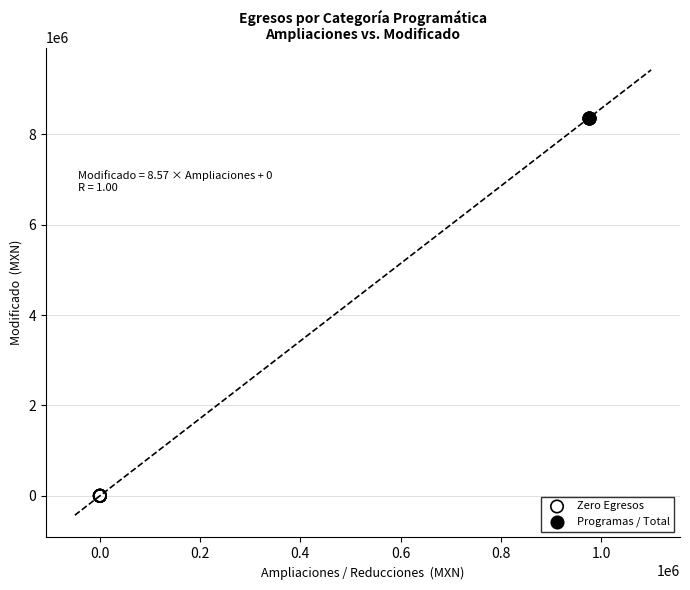

Which series reaches the maximum Y coordinate?

Programas / Total